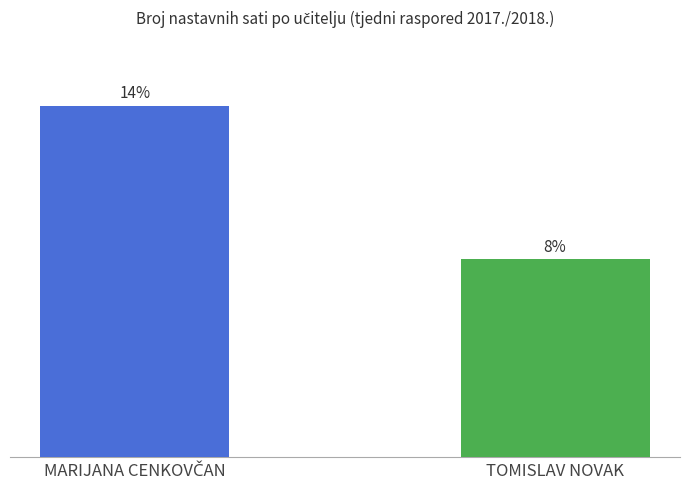

Rank the categories by value from lowest to highest.

TOMISLAV NOVAK, MARIJANA CENKOVČAN